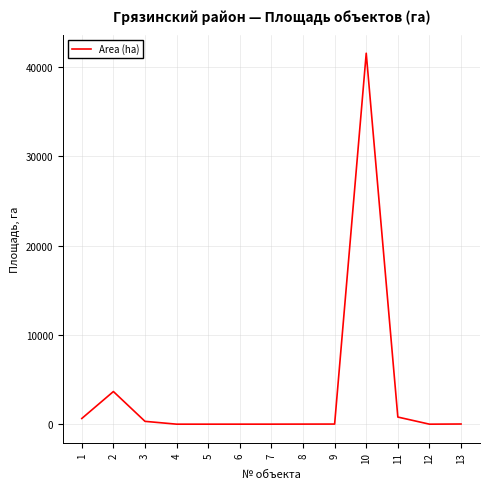

What is the greatest value displayed?

41569.7